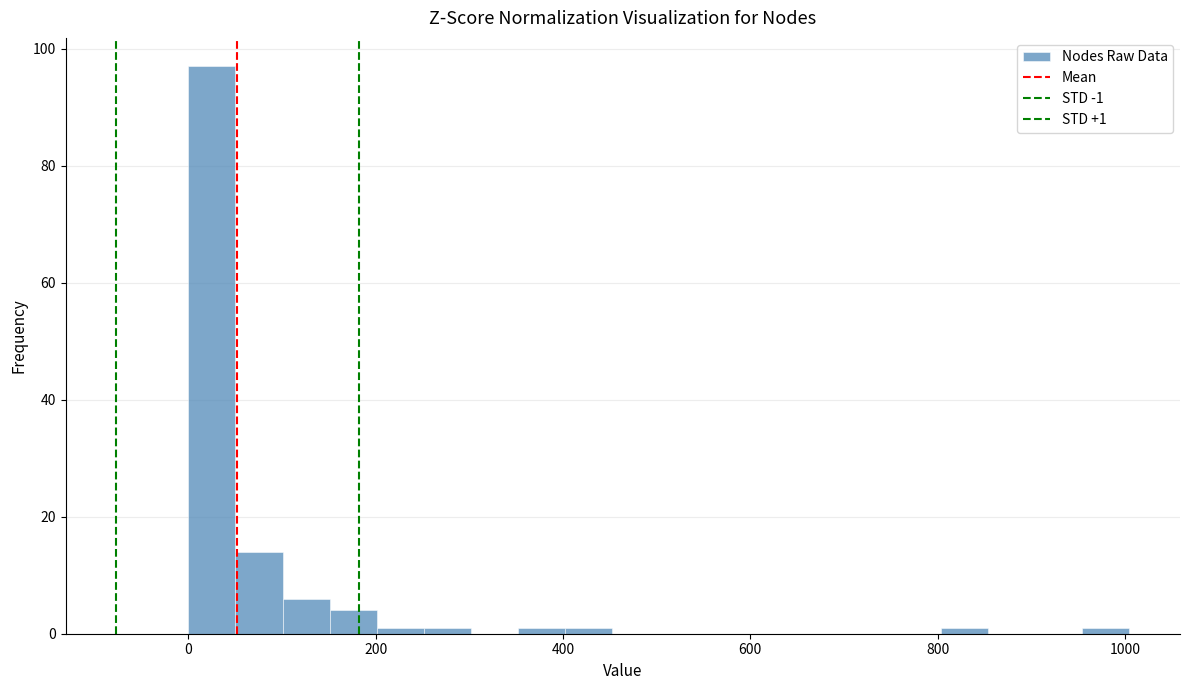

Read against the x-axis, roughly where is the centre of the tallest bar?

20